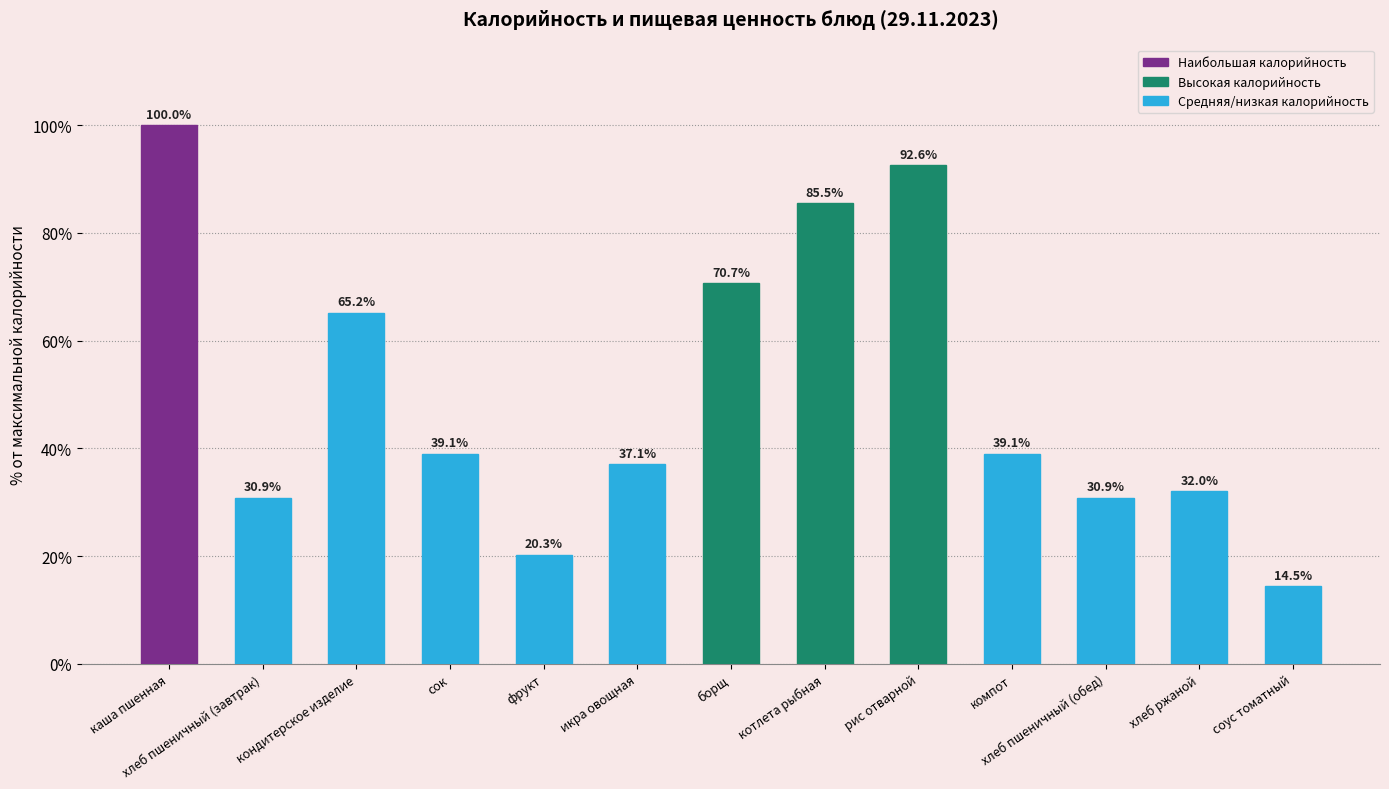

How many data points are above 39?

7